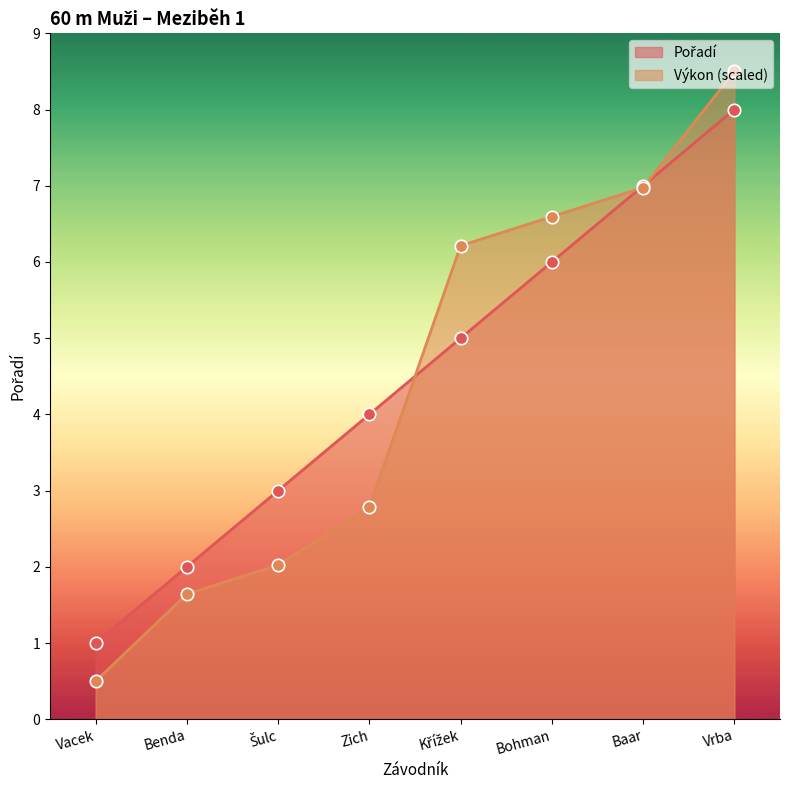

At which category is the sum across all series the highest?

Vrba